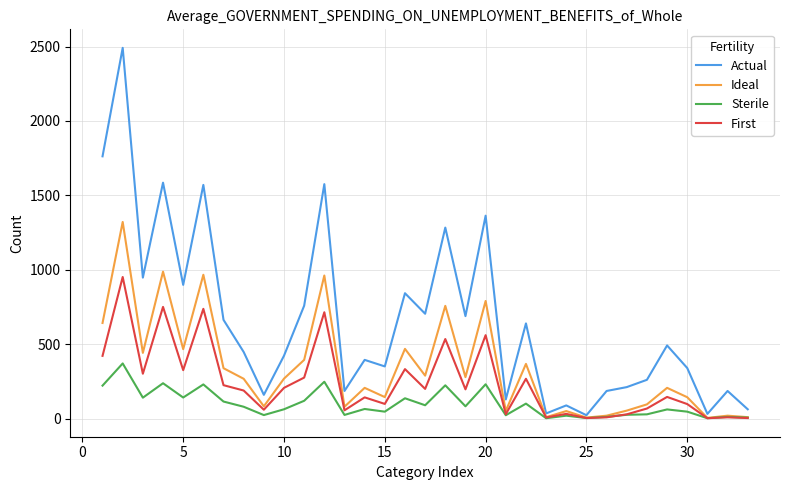

What is the smallest value displayed?

2